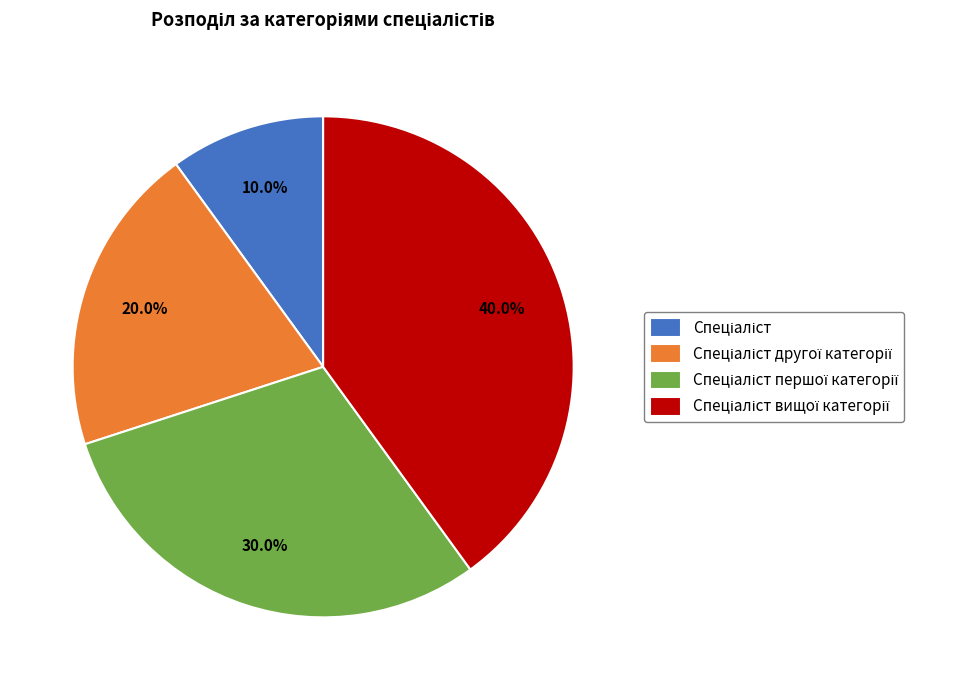

True or false: Спеціаліст accounts for 1% of the total.

False